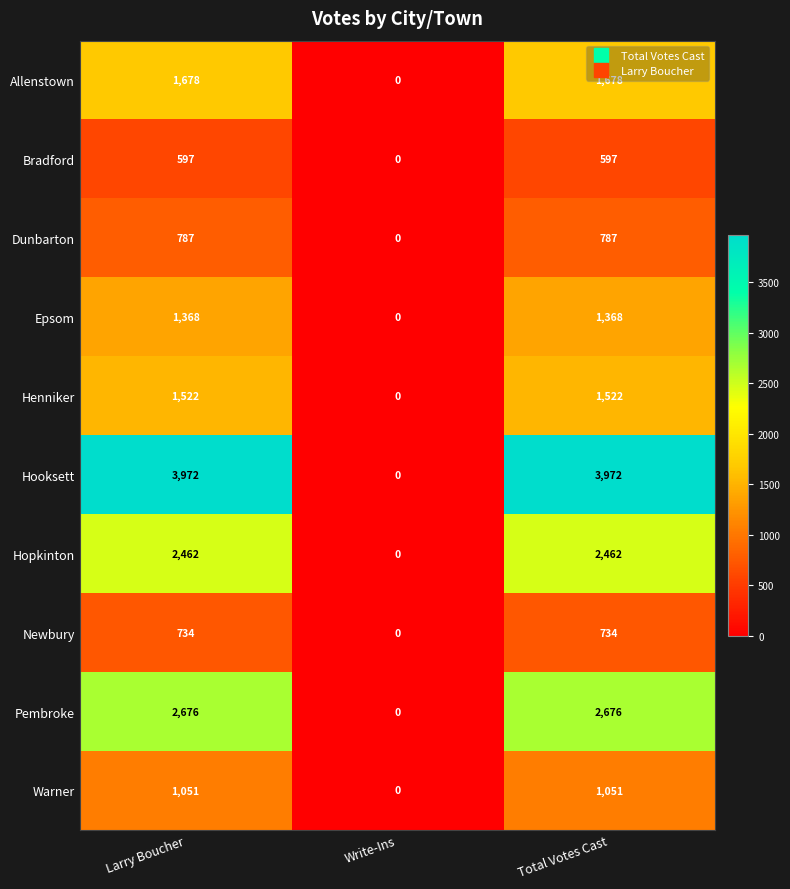

Count the Newbury values in the range 0 to 734.

3